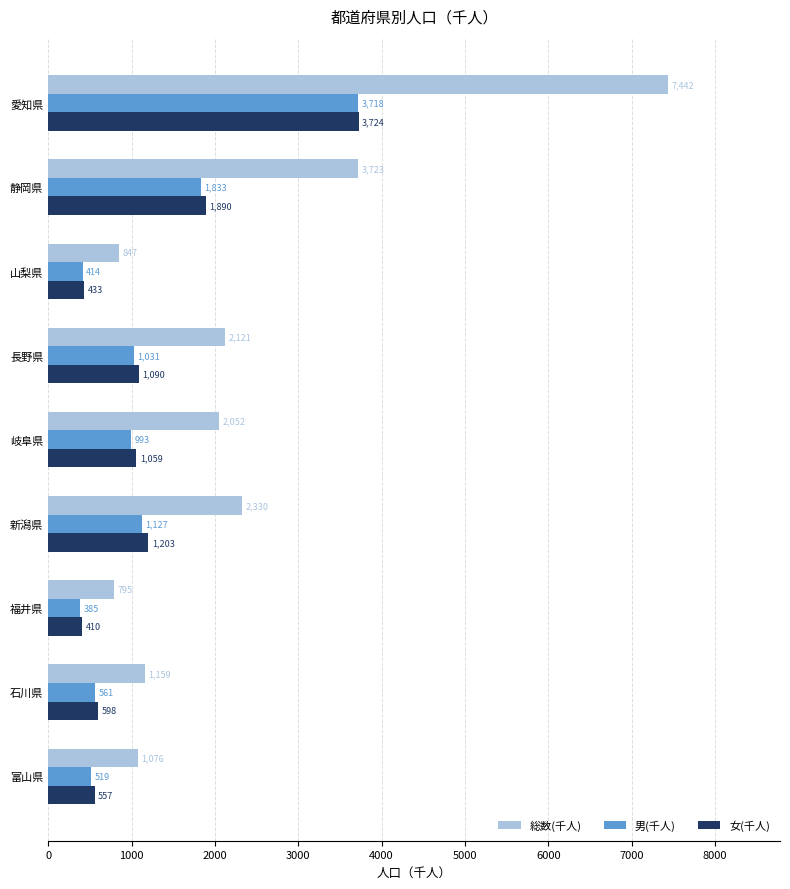

What is the difference between the highest and lowest values at 岐阜県?

1059